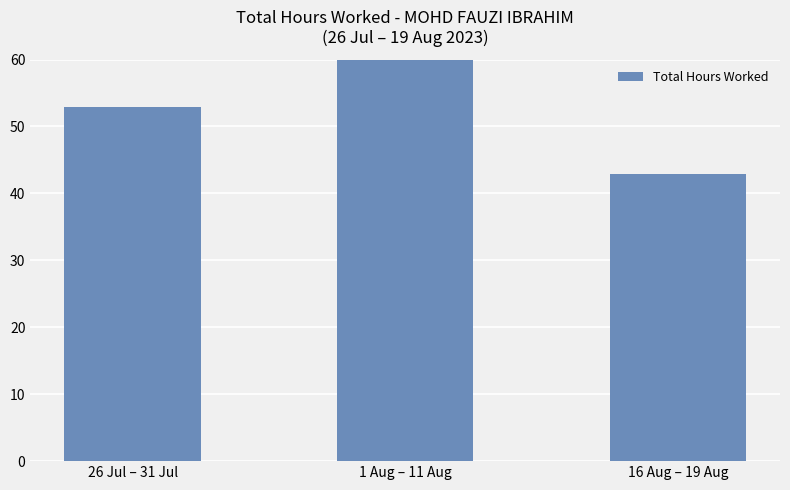

Read the value at 1 Aug – 11 Aug.

99.7